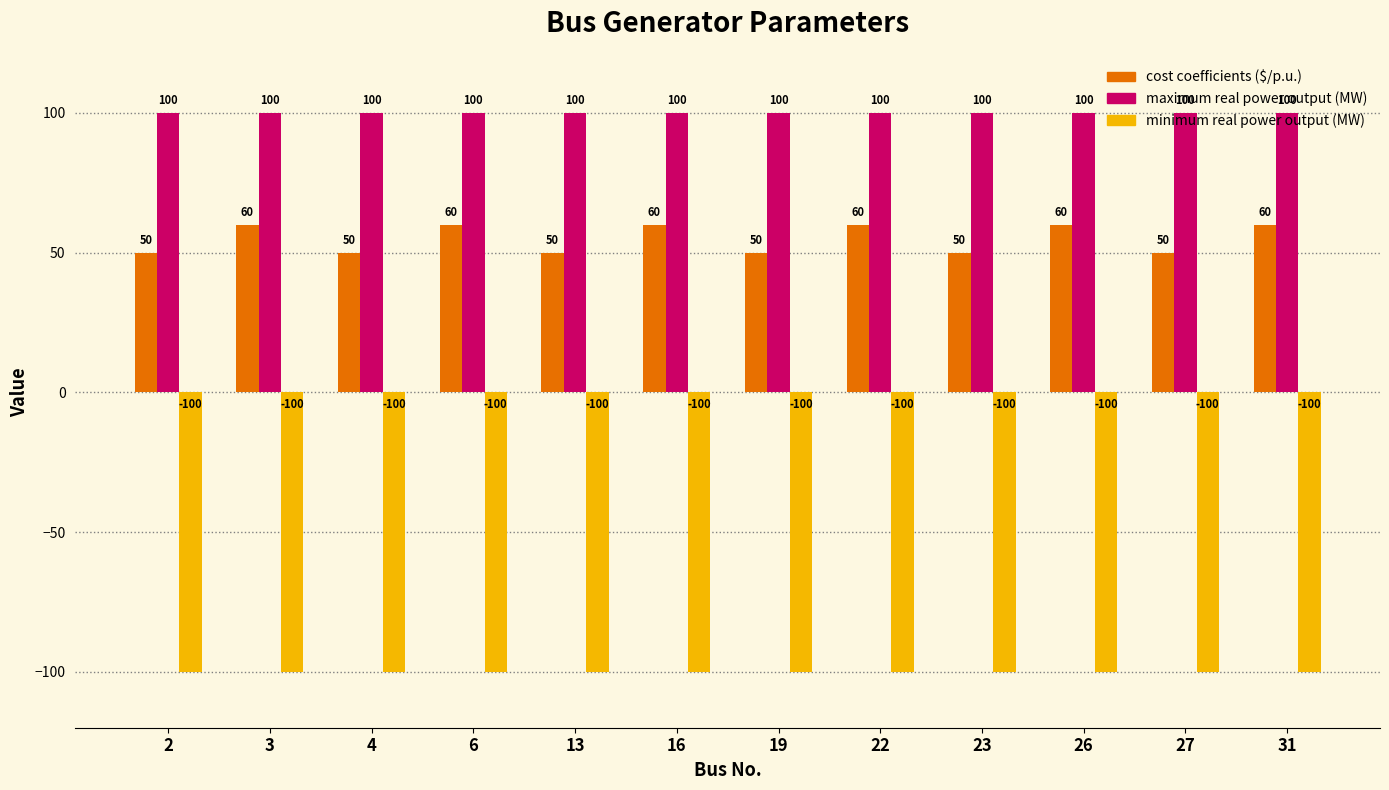

Is the value of cost coefficients ($/p.u.) at 19 greater than the value of minimum real power output (MW) at 6?

Yes